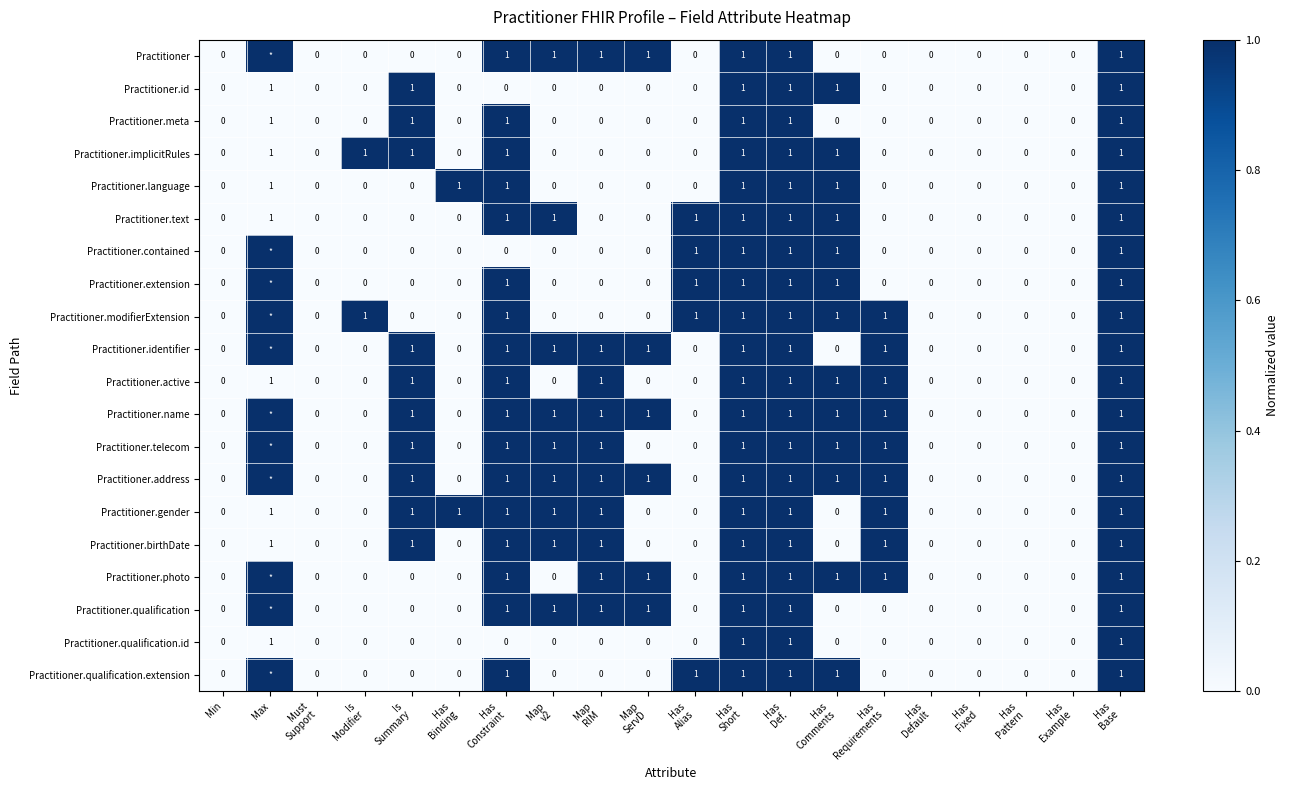

At which category is the sum across all series the highest?

Has
Short